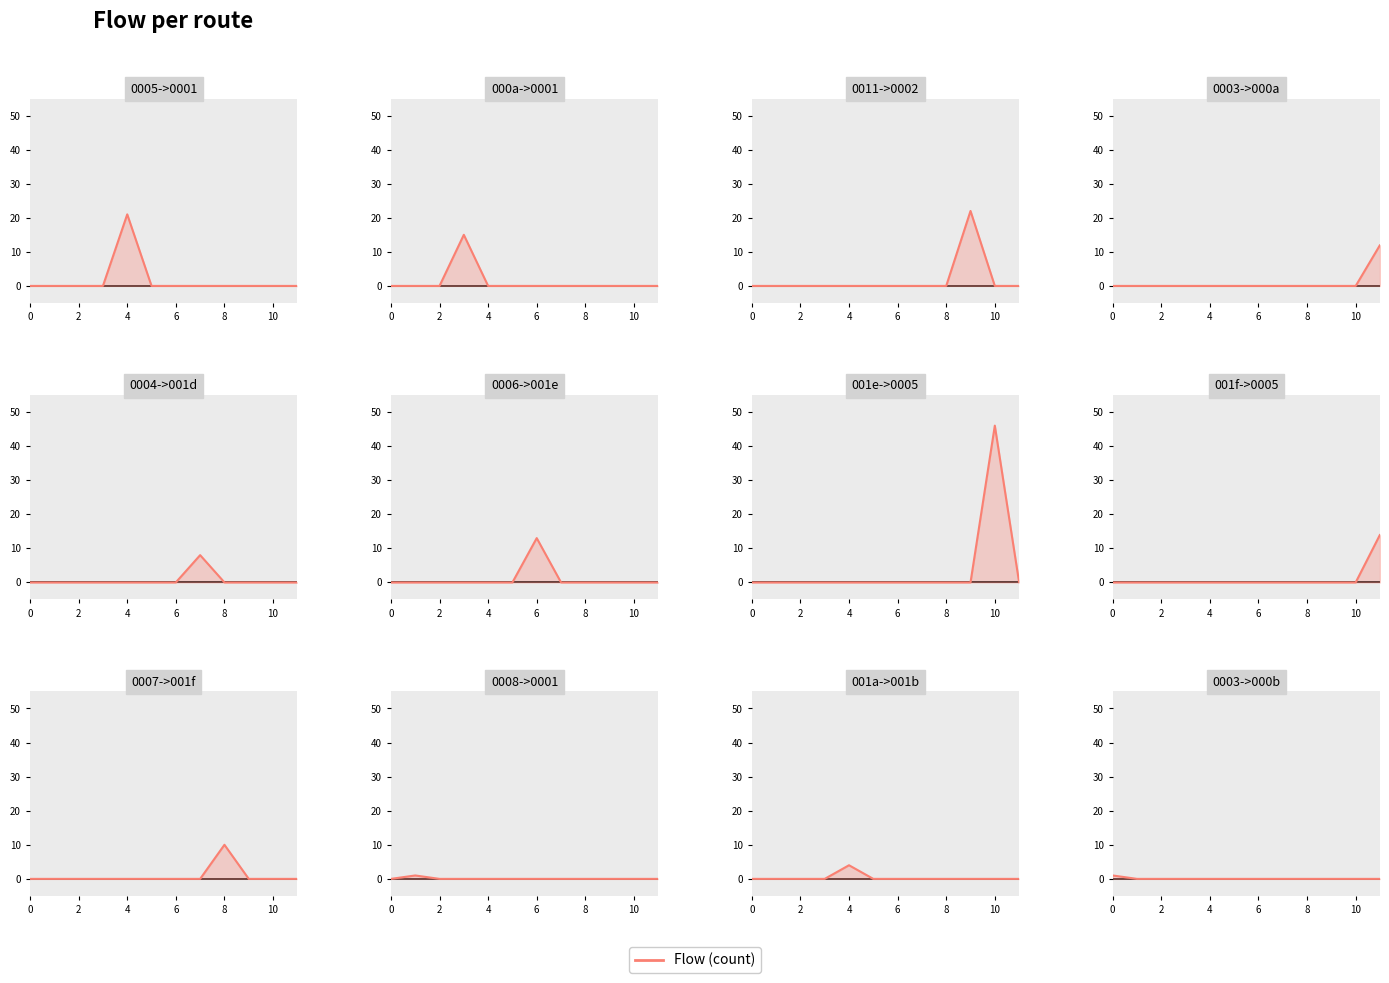

What is the label of the 8th point from the left?

7